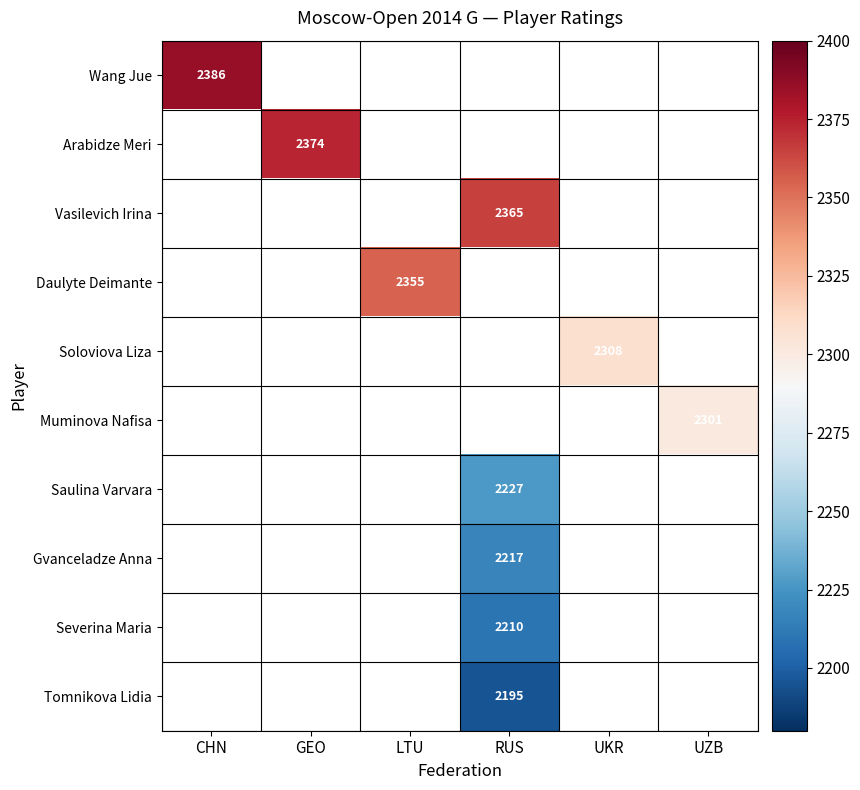

The Arabidze Meri series shows 3996 at GEO. True or false?

False